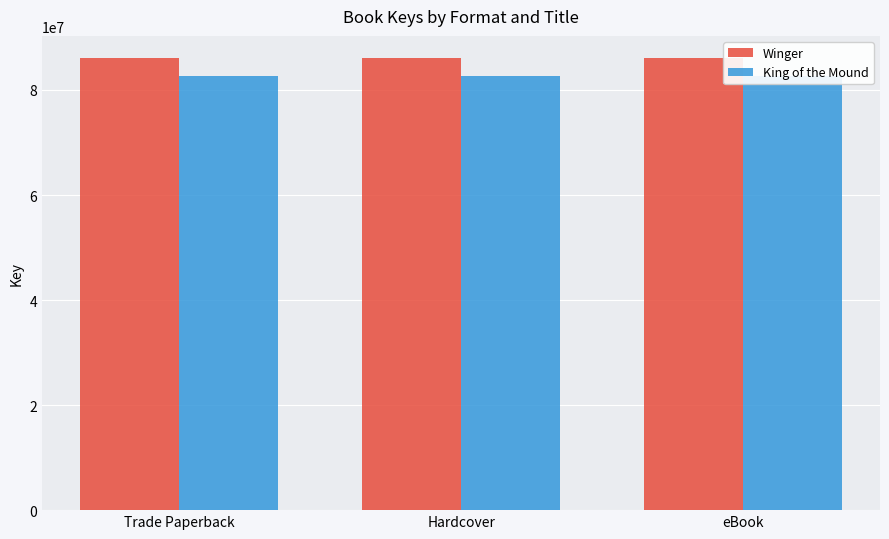

Which series has the largest range (max minus min)?

Winger